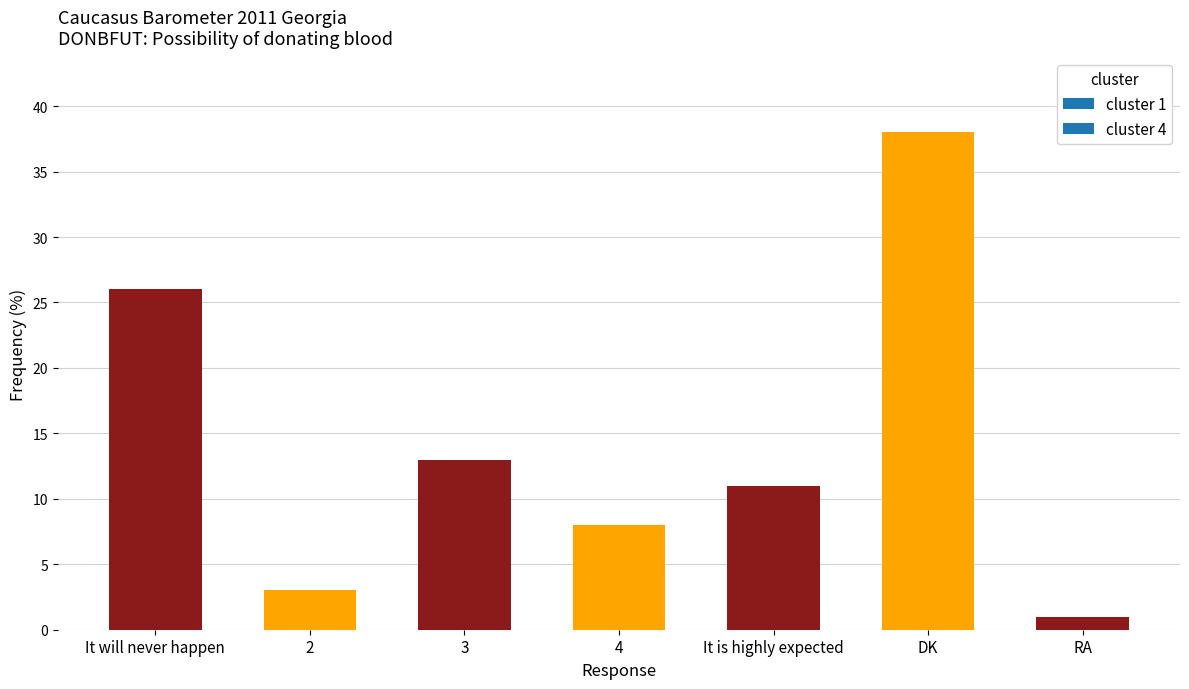

What is the change in value from It will never happen to It is highly expected?

-15